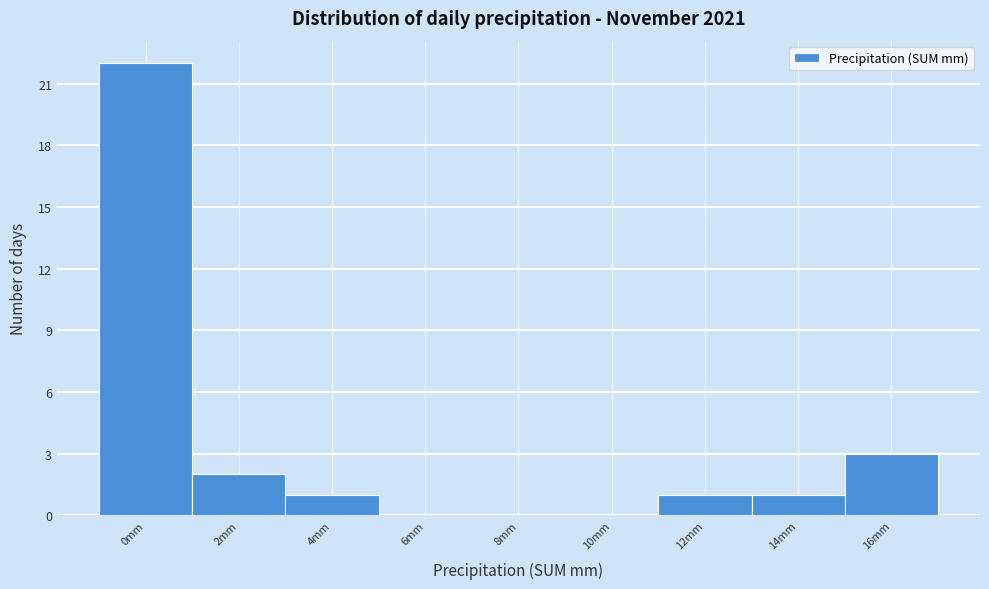

Reading left to right, what are all the values shown in this chart?

0mm=22	2mm=2	4mm=1	6mm=0	8mm=0	10mm=0	12mm=1	14mm=1	16mm=3